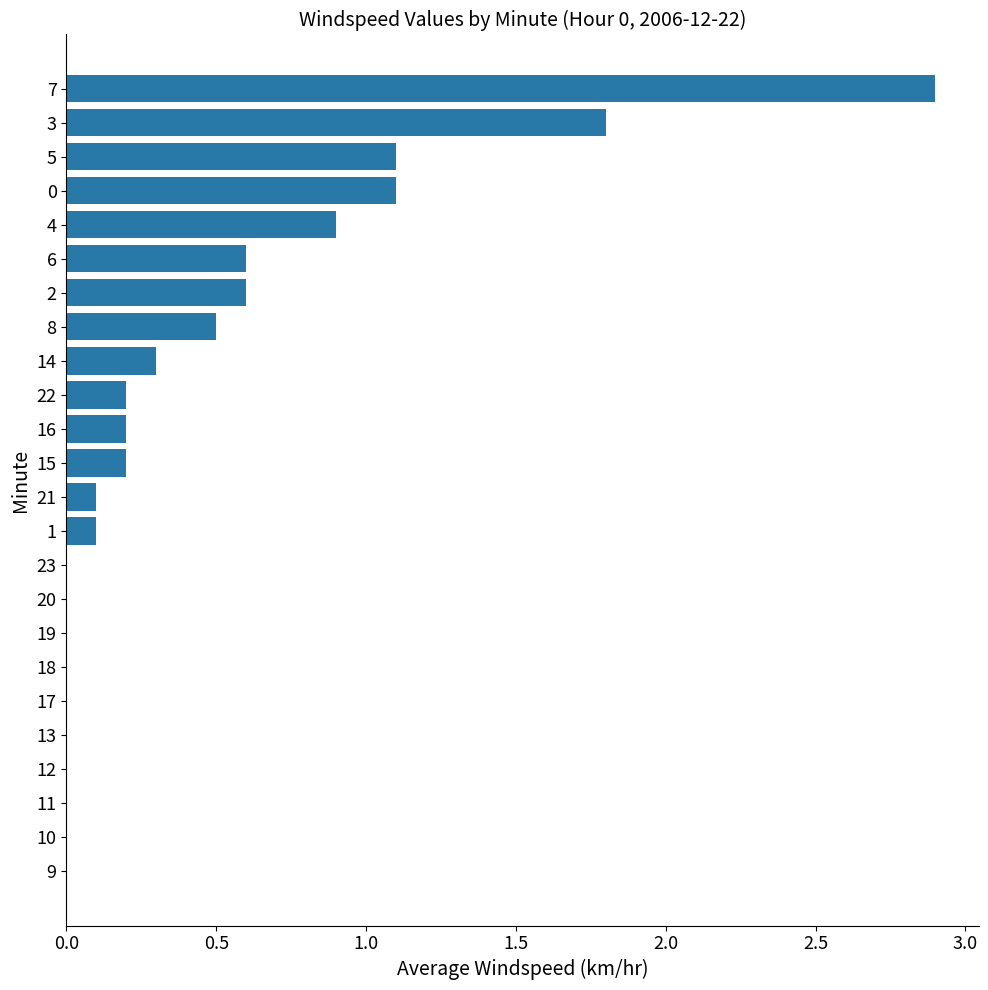

Read the value at 2.

0.6